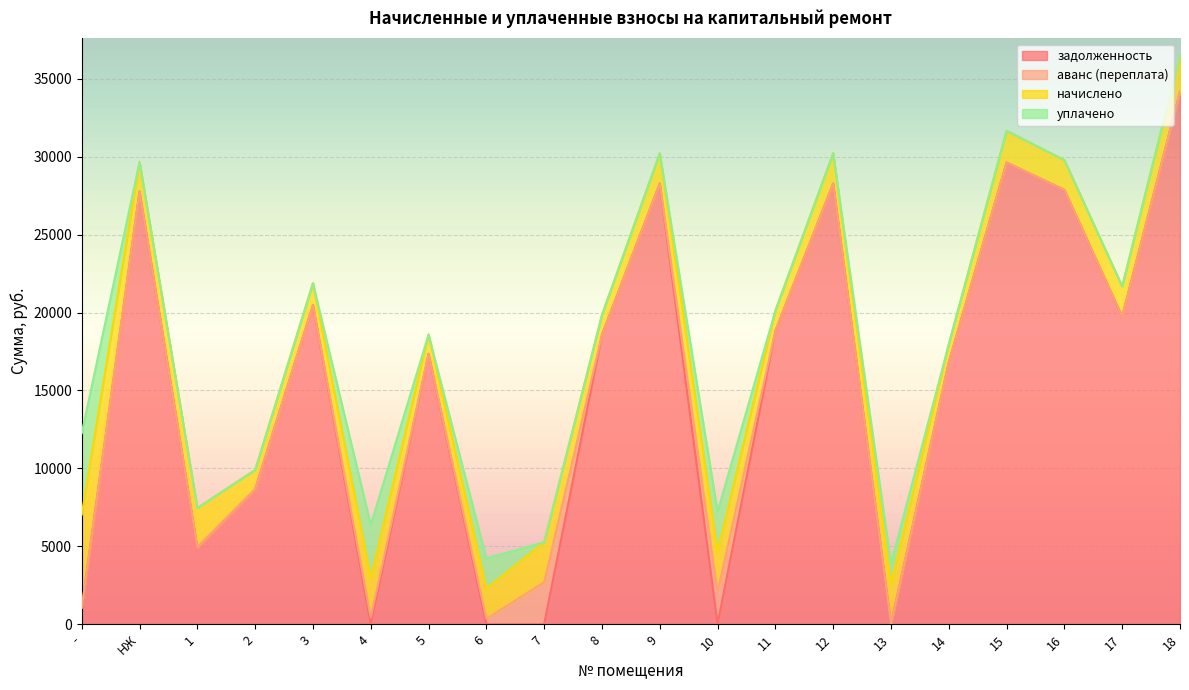

Count the number of data series in this chart.

4